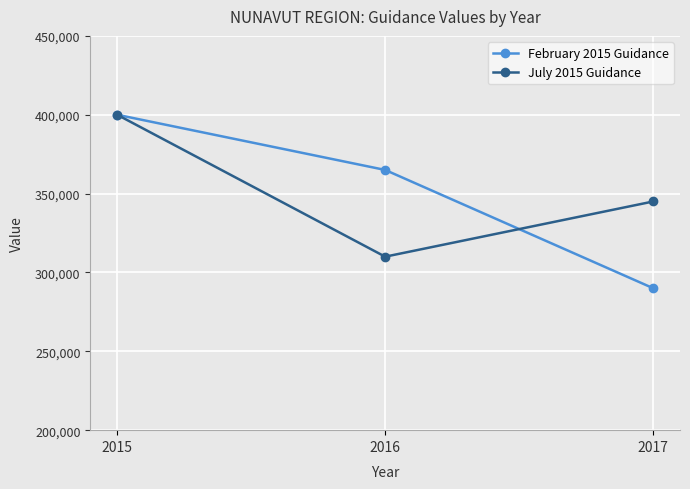

Reading left to right, what are all the values shown in this chart?

February 2015 Guidance: 400000	365000	290000
July 2015 Guidance: 400000	310000	345000